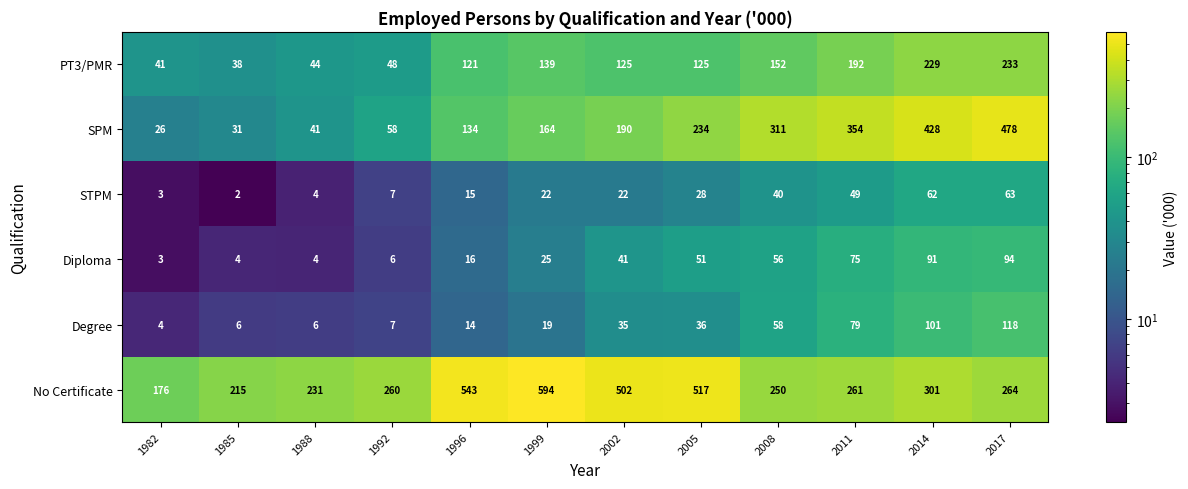

Which label corresponds to the largest value in the chart?

1999